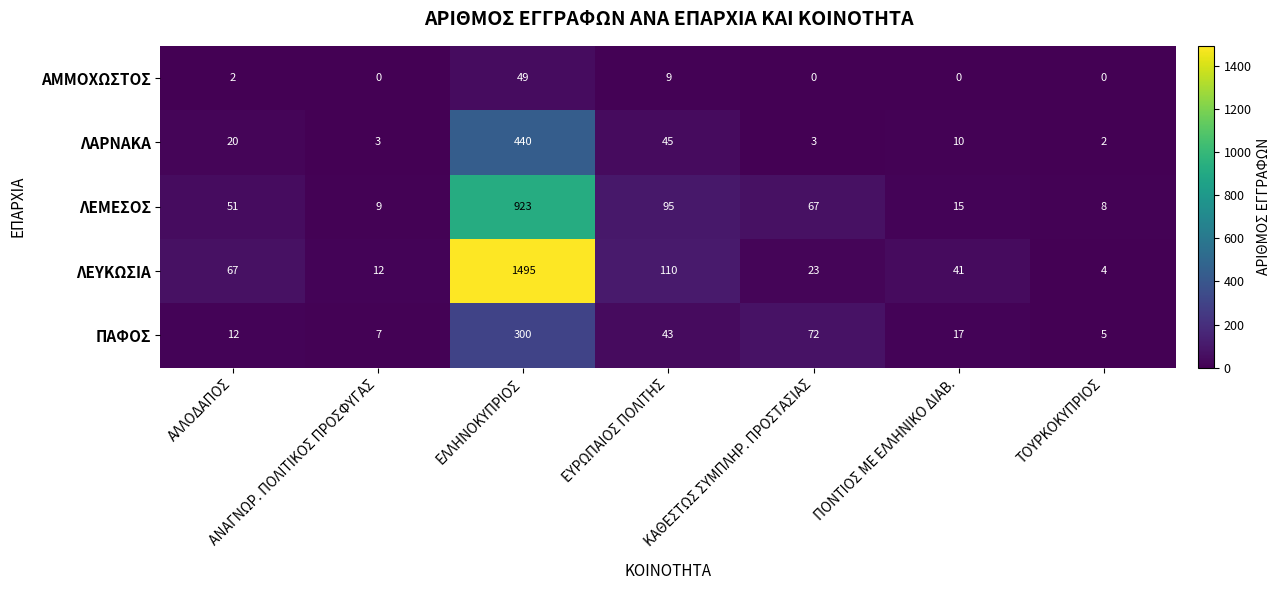

Rank the series at ΚΑΘΕΣΤΩΣ ΣΥΜΠΛΗΡ. ΠΡΟΣΤΑΣΙΑΣ from lowest to highest value.

ΑΜΜΟΧΩΣΤΟΣ, ΛΑΡΝΑΚΑ, ΛΕΥΚΩΣΙΑ, ΛΕΜΕΣΟΣ, ΠΑΦΟΣ